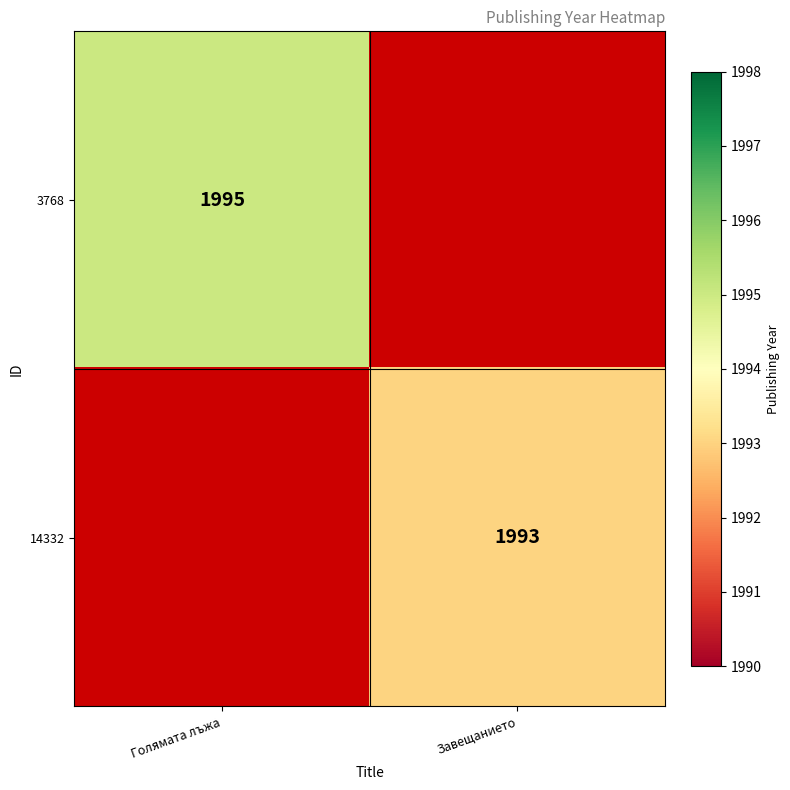

At which category is the sum across all series the highest?

Голямата лъжа